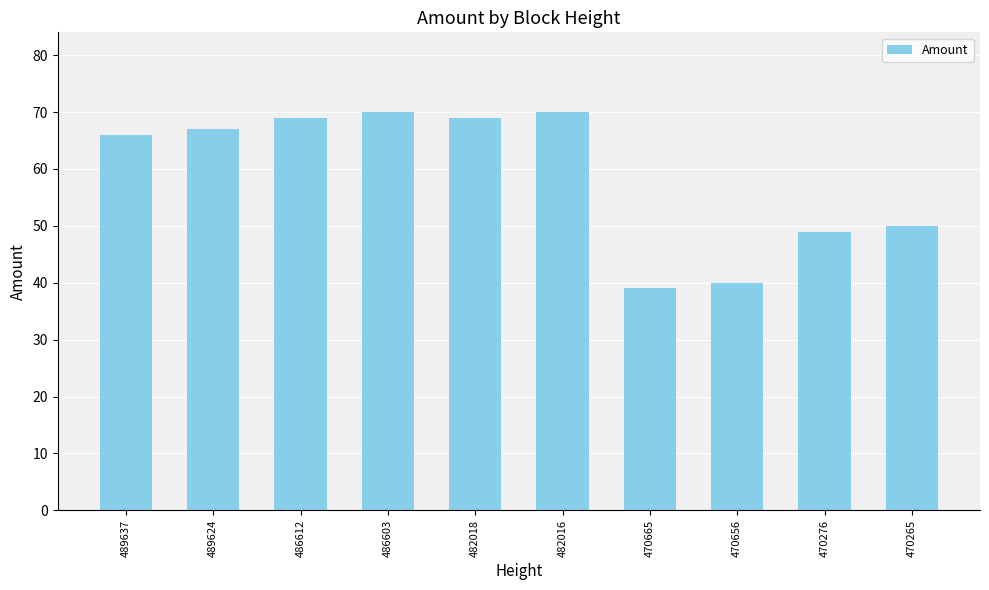

What is the value of the 3rd bar from the left?

69